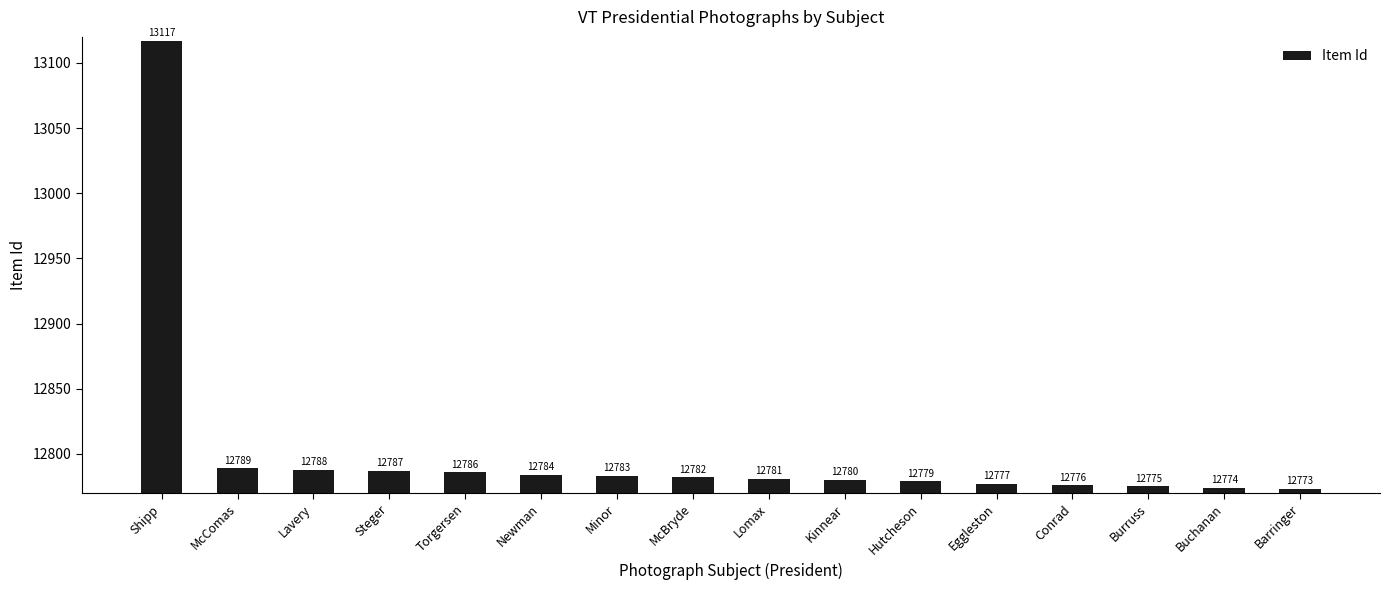

At which category does the chart reach its minimum across all series?

Barringer